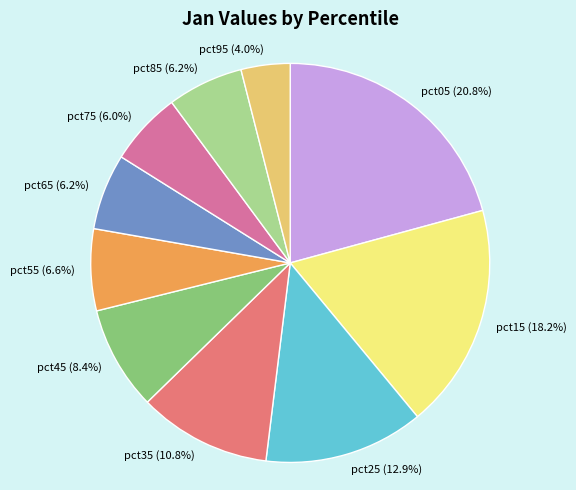

What percentage is the pct55 slice, to the nearest percent?

7%